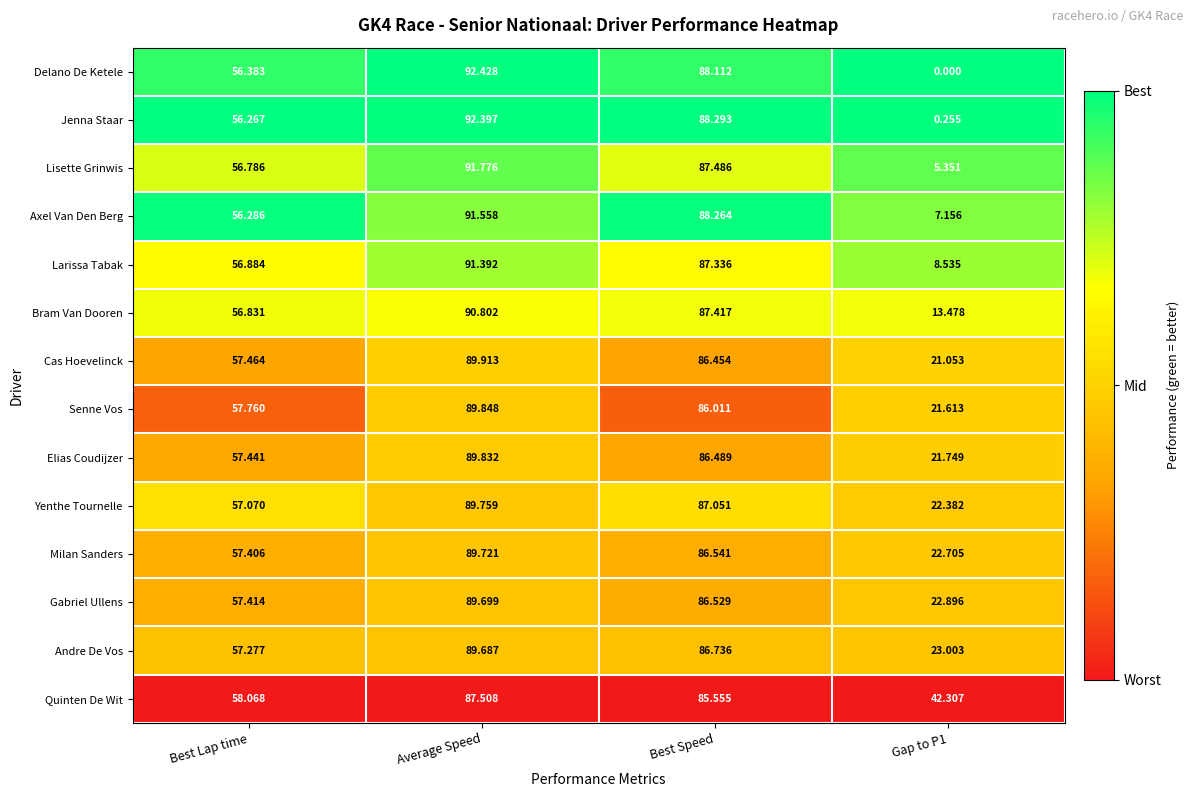

How many series are shown in this chart?

14